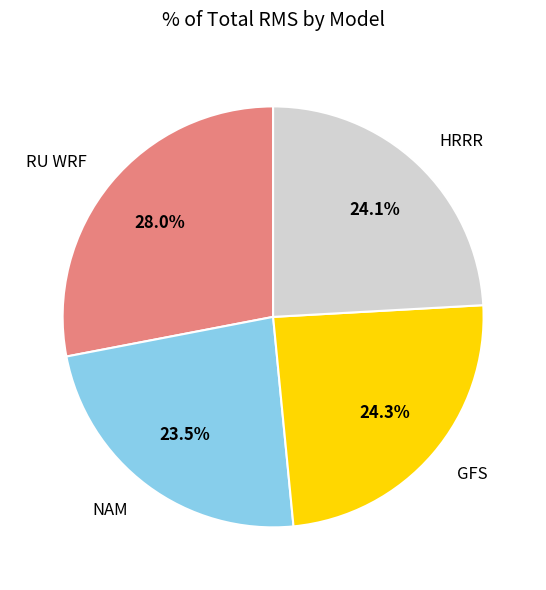

Is the sum of NAM and HRRR greater than half?

No